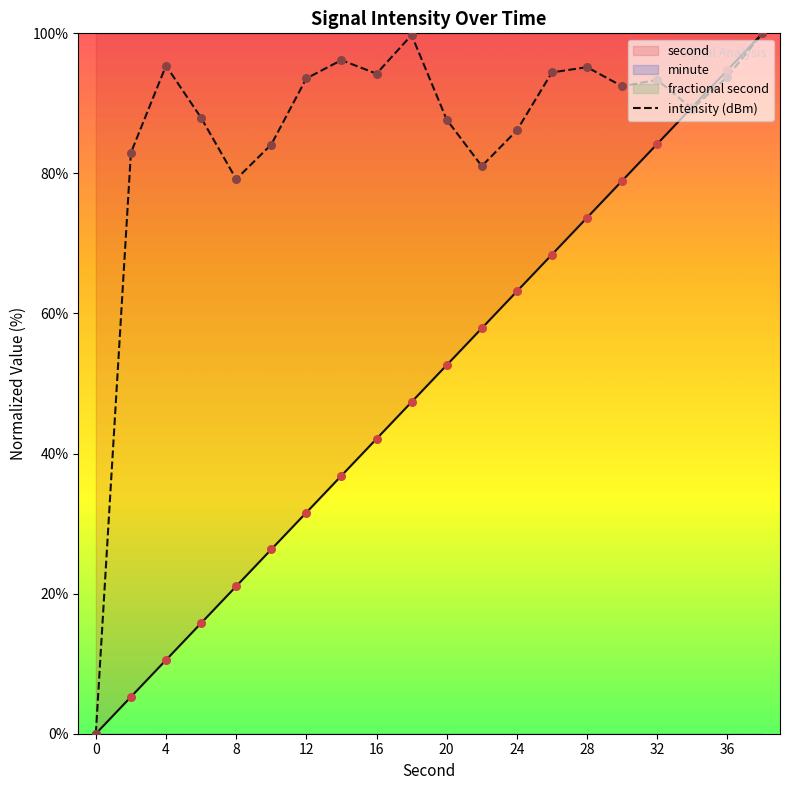

True or false: second has a value of 26.1 at 36.

False